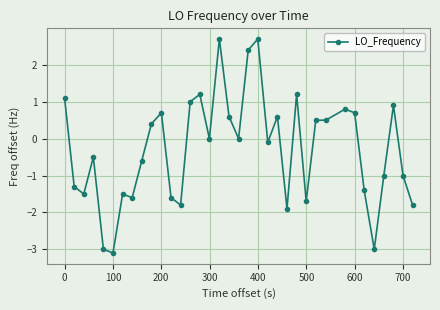

What is the difference between the second highest and second lowest values?

5.7